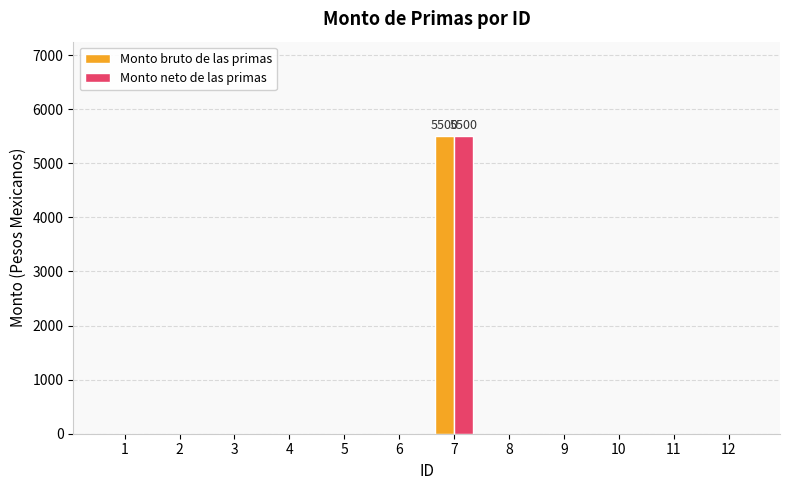

What is the highest value of the Monto bruto de las primas series?

5500